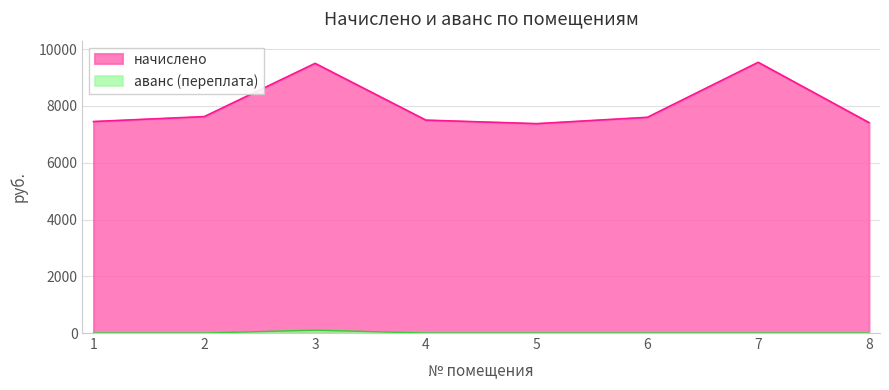

Does the chart display data point markers on the line(s)?

No